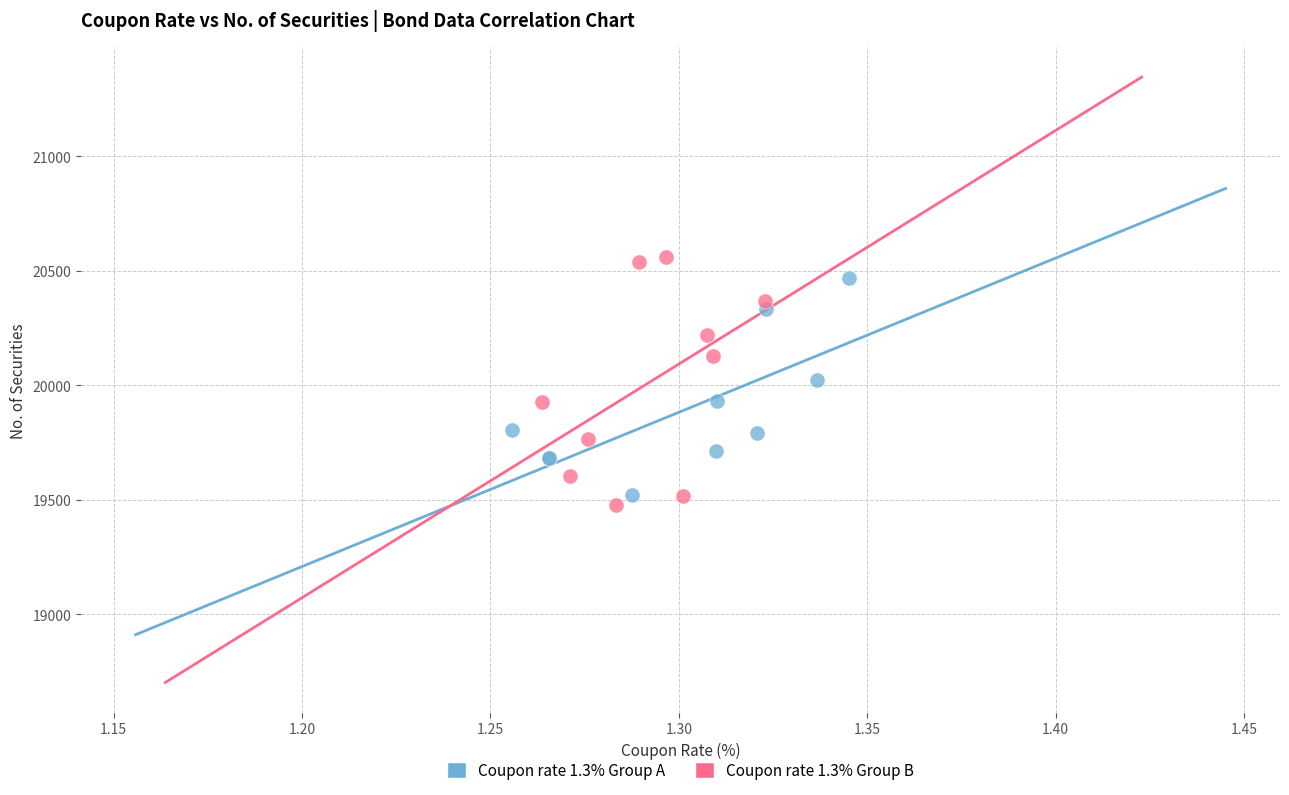

What are all the series names shown in the legend?

Coupon rate 1.3% Group A, Coupon rate 1.3% Group B